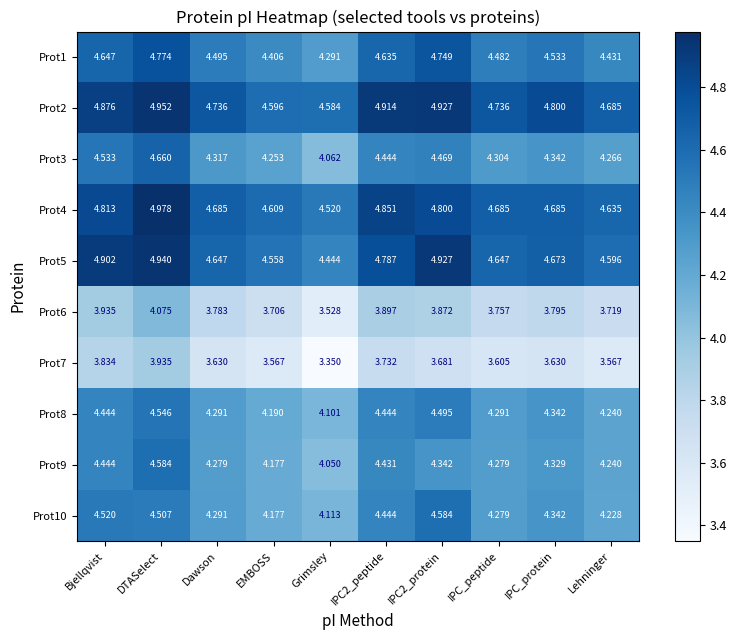

Which category has the lowest value in the Prot8 series?

Grimsley